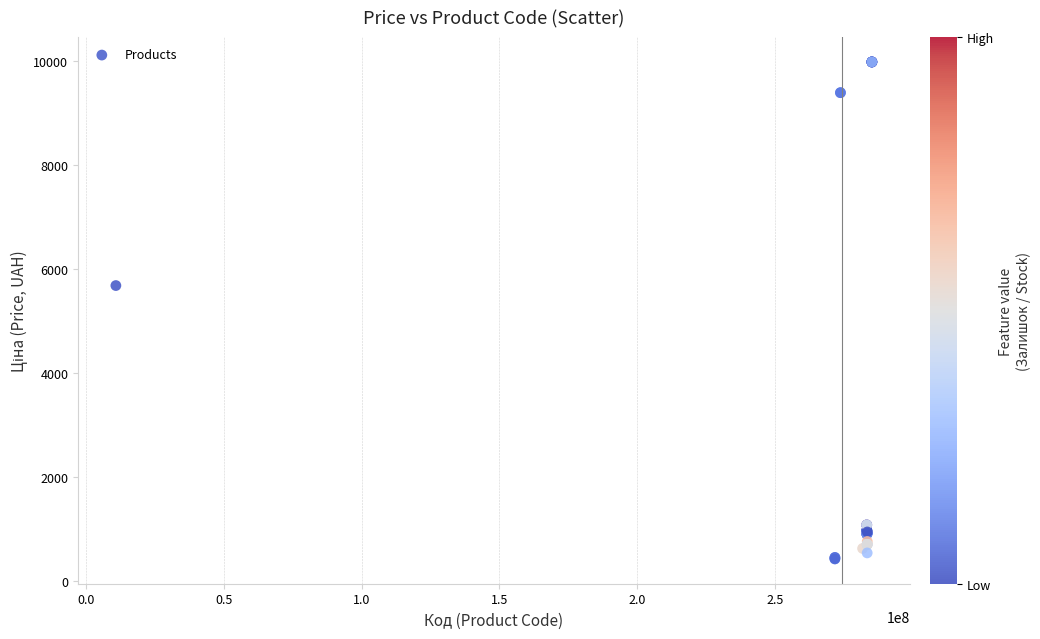

What Y value in the scatter plot is closest to 5195?

5673.8